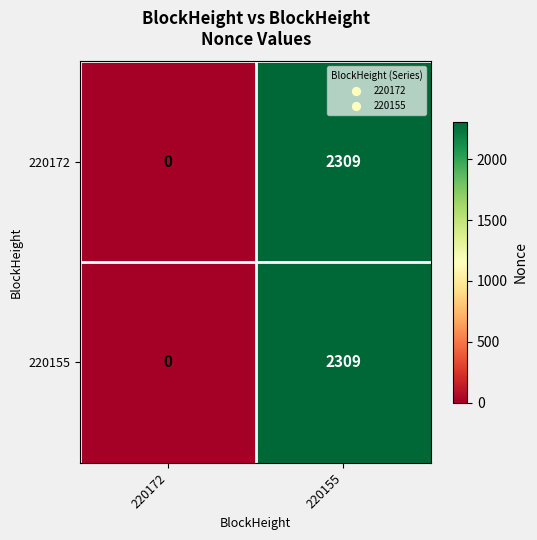

Reading left to right, list all the values displayed in this chart.

220172: 220172=0	220155=2309
220155: 220172=0	220155=2309